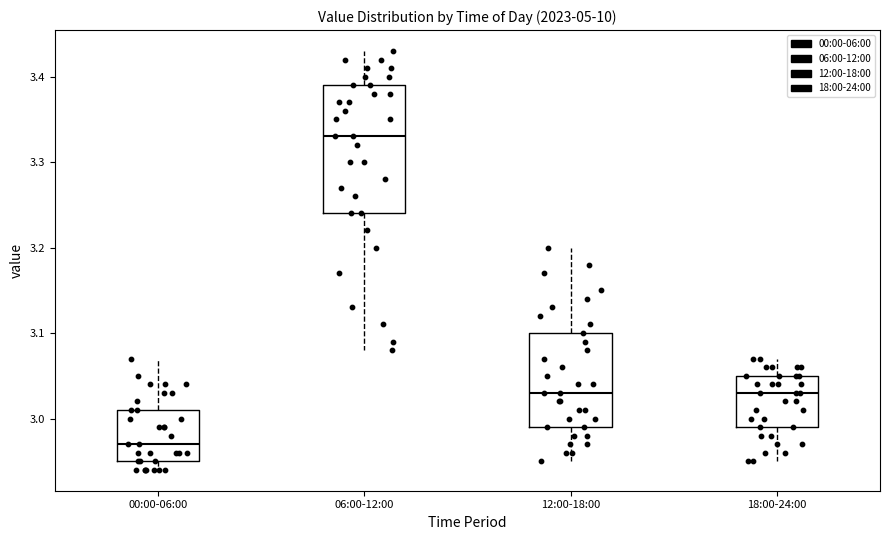

Where does the upper whisker of the box for 06:00-12:00 end on the y-axis? The values are not printed on the chart, so give them approximately, as read against the axis.

3.43